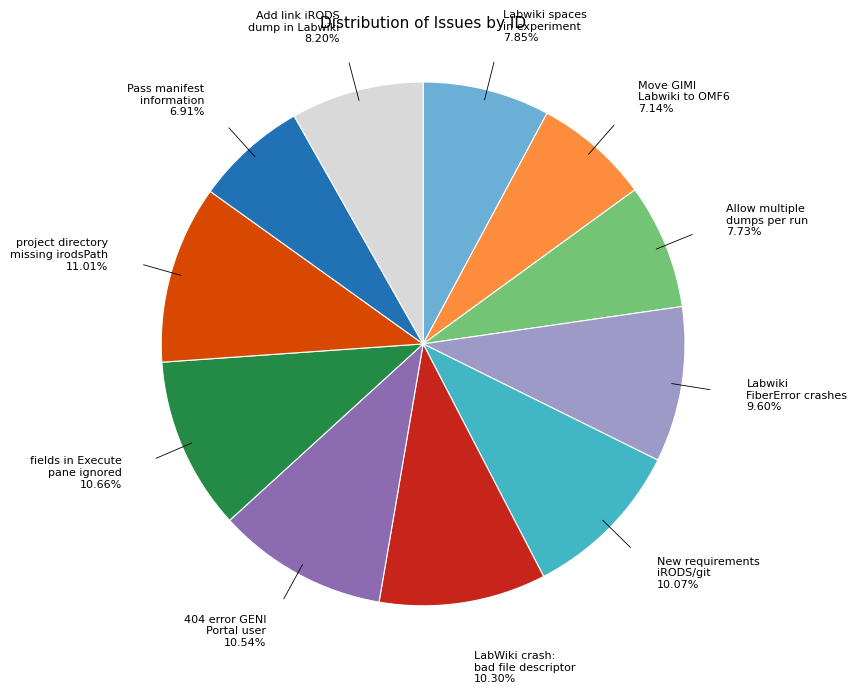

To the nearest percent, what is the average slice percentage?

9%